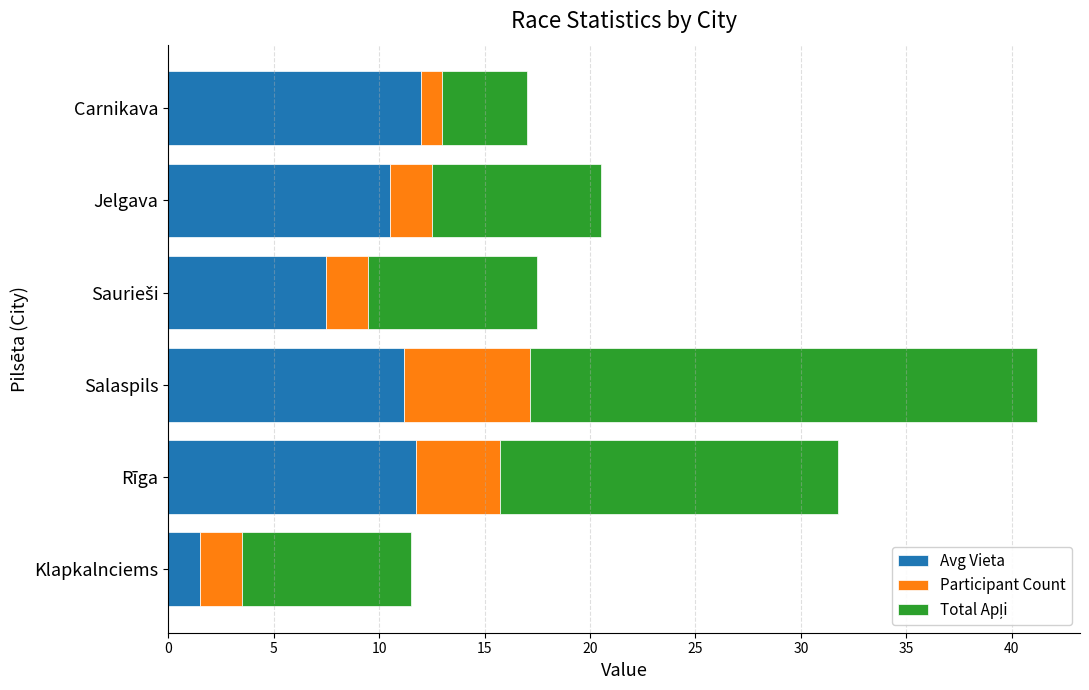

What is the difference between the Avg Vieta values at Jelgava and Carnikava?

1.5